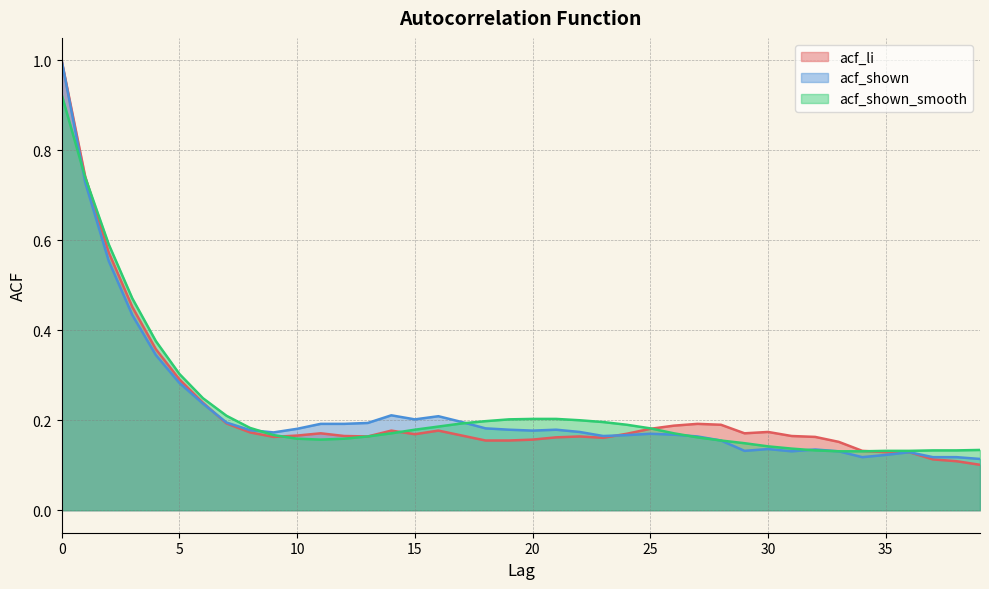

What is the total value across all series at 22?

0.5